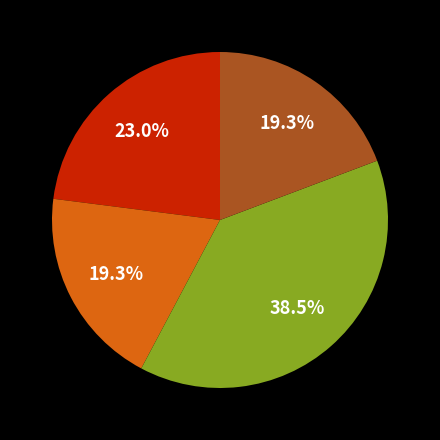

Does any single category account for the majority?

No